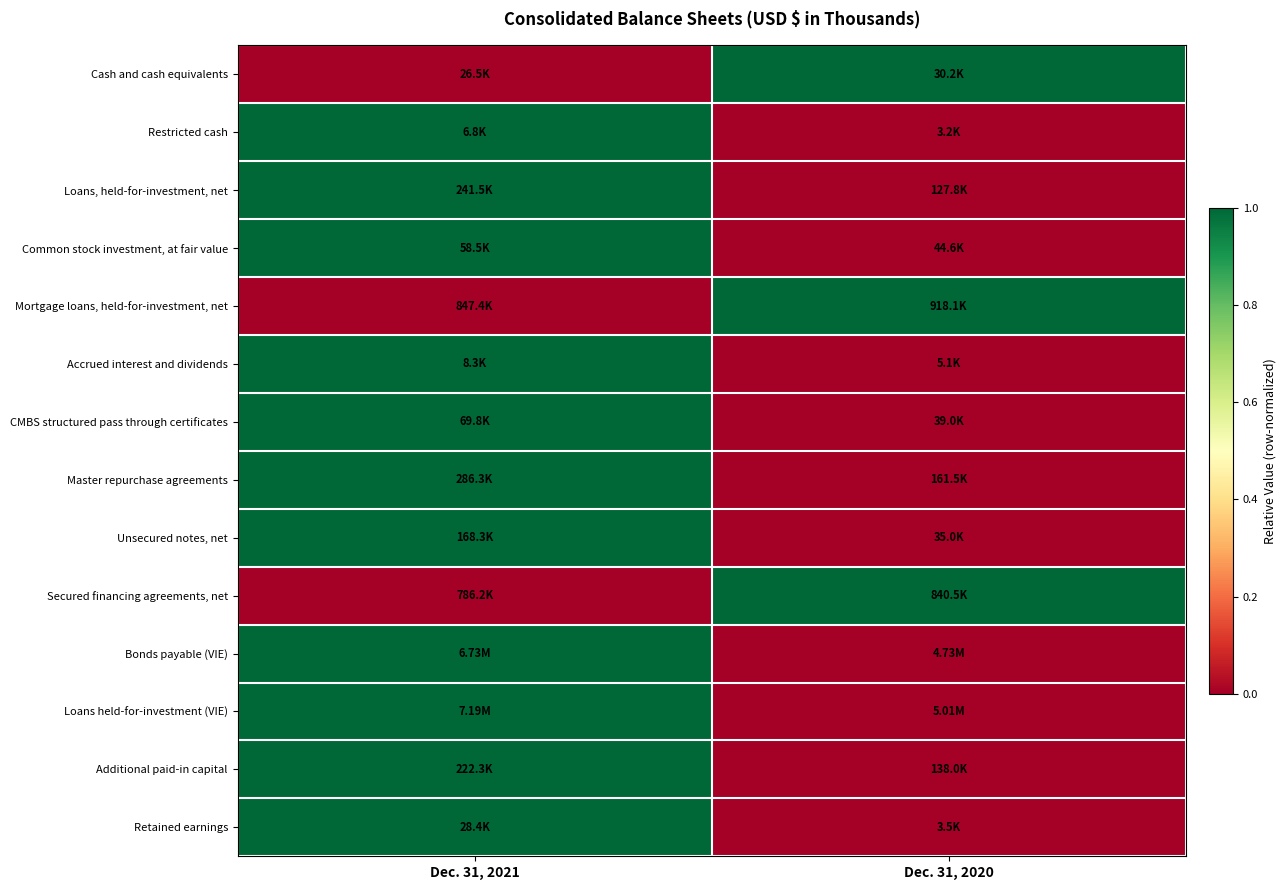

Reading right to left, transcribe all the data shown in this chart.

Cash and cash equivalents: Dec. 31, 2020=1	Dec. 31, 2021=0
Restricted cash: Dec. 31, 2020=0	Dec. 31, 2021=1
Loans, held-for-investment, net: Dec. 31, 2020=0	Dec. 31, 2021=1
Common stock investment, at fair value: Dec. 31, 2020=0	Dec. 31, 2021=1
Mortgage loans, held-for-investment, net: Dec. 31, 2020=1	Dec. 31, 2021=0
Accrued interest and dividends: Dec. 31, 2020=0	Dec. 31, 2021=1
CMBS structured pass through certificates: Dec. 31, 2020=0	Dec. 31, 2021=1
Master repurchase agreements: Dec. 31, 2020=0	Dec. 31, 2021=1
Unsecured notes, net: Dec. 31, 2020=0	Dec. 31, 2021=1
Secured financing agreements, net: Dec. 31, 2020=1	Dec. 31, 2021=0
Bonds payable (VIE): Dec. 31, 2020=0	Dec. 31, 2021=1
Loans held-for-investment (VIE): Dec. 31, 2020=0	Dec. 31, 2021=1
Additional paid-in capital: Dec. 31, 2020=0	Dec. 31, 2021=1
Retained earnings: Dec. 31, 2020=0	Dec. 31, 2021=1